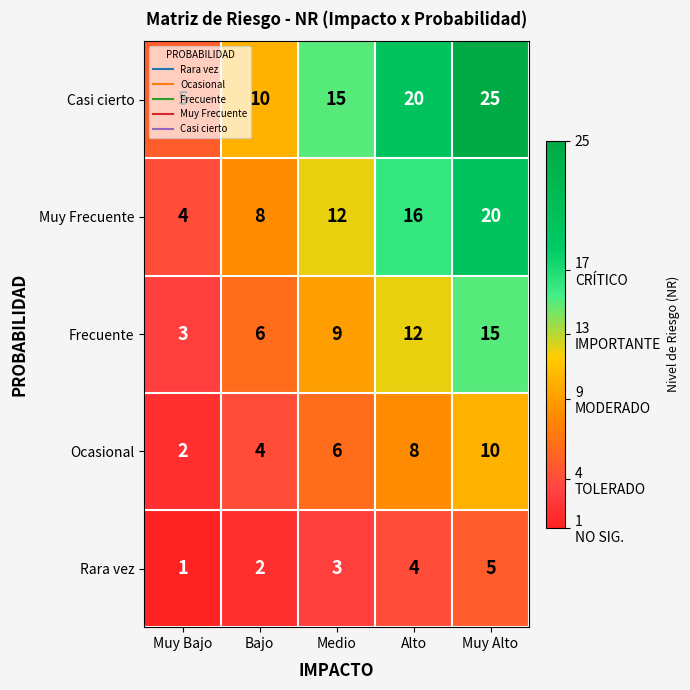

How many Muy Frecuente values are between 8 and 16?

3